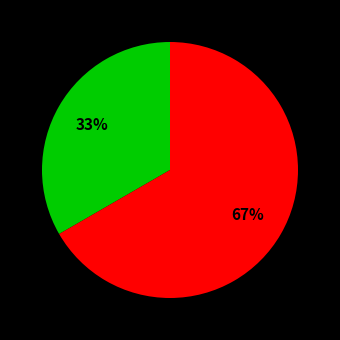

To the nearest percent, what is the average slice percentage?

50%